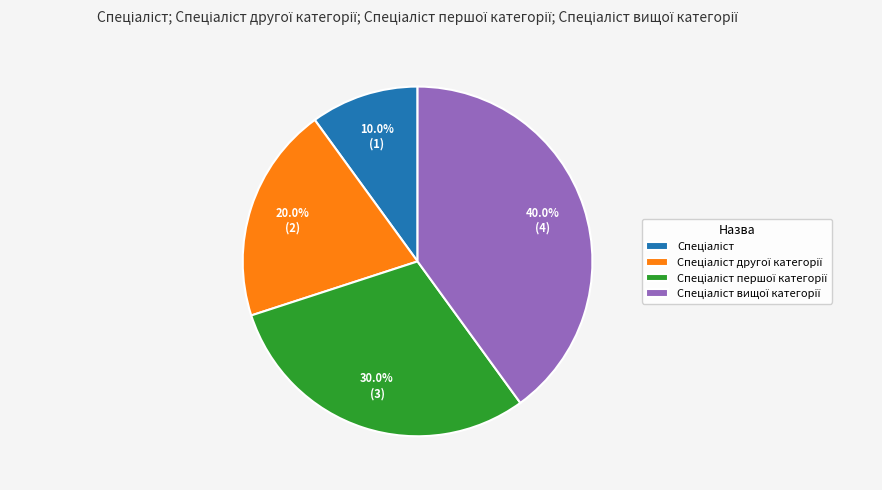

Is there any slice that represents more than half of the pie?

No